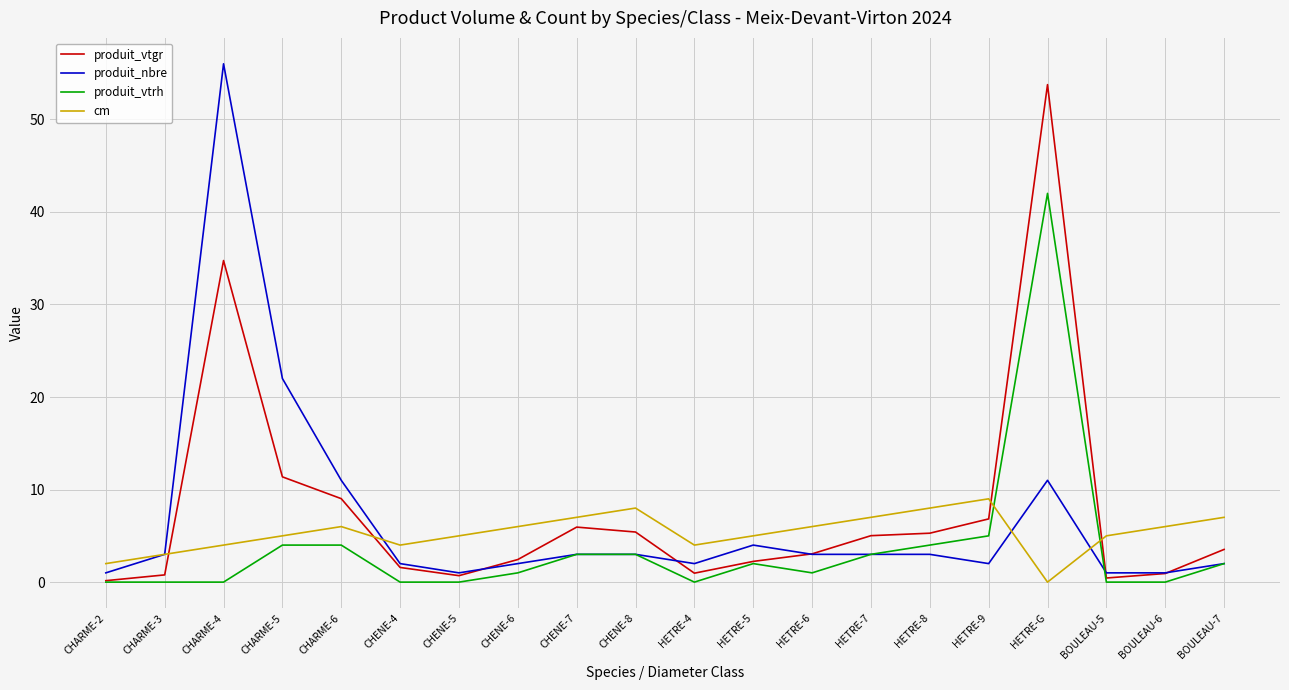

What are all the series names shown in the legend?

produit_vtgr, produit_nbre, produit_vtrh, cm